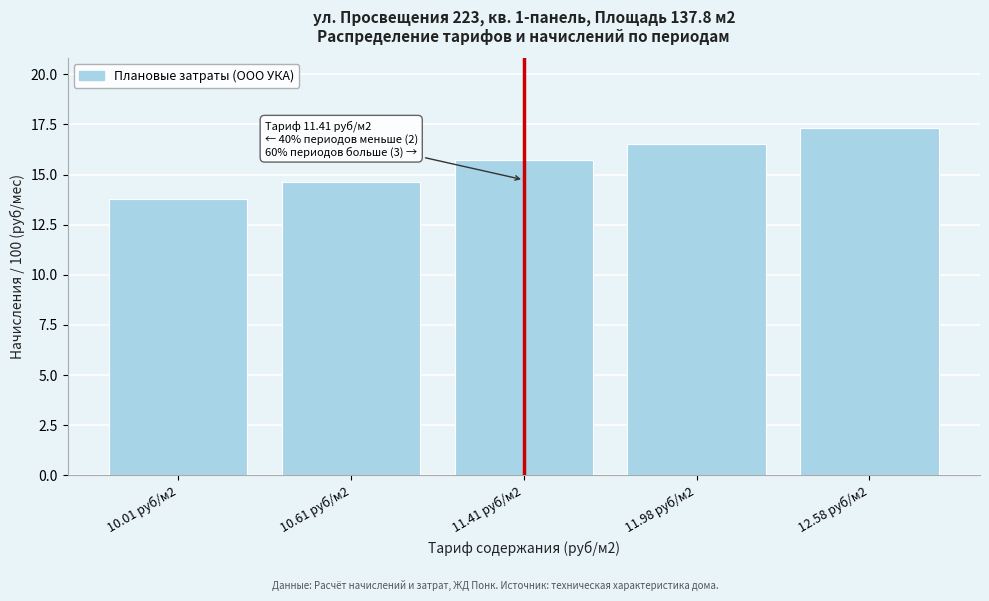

Reading left to right, what are all the values shown in this chart?

10.01 руб/м2=13.8	10.61 руб/м2=14.6	11.41 руб/м2=15.7	11.98 руб/м2=16.5	12.58 руб/м2=17.3